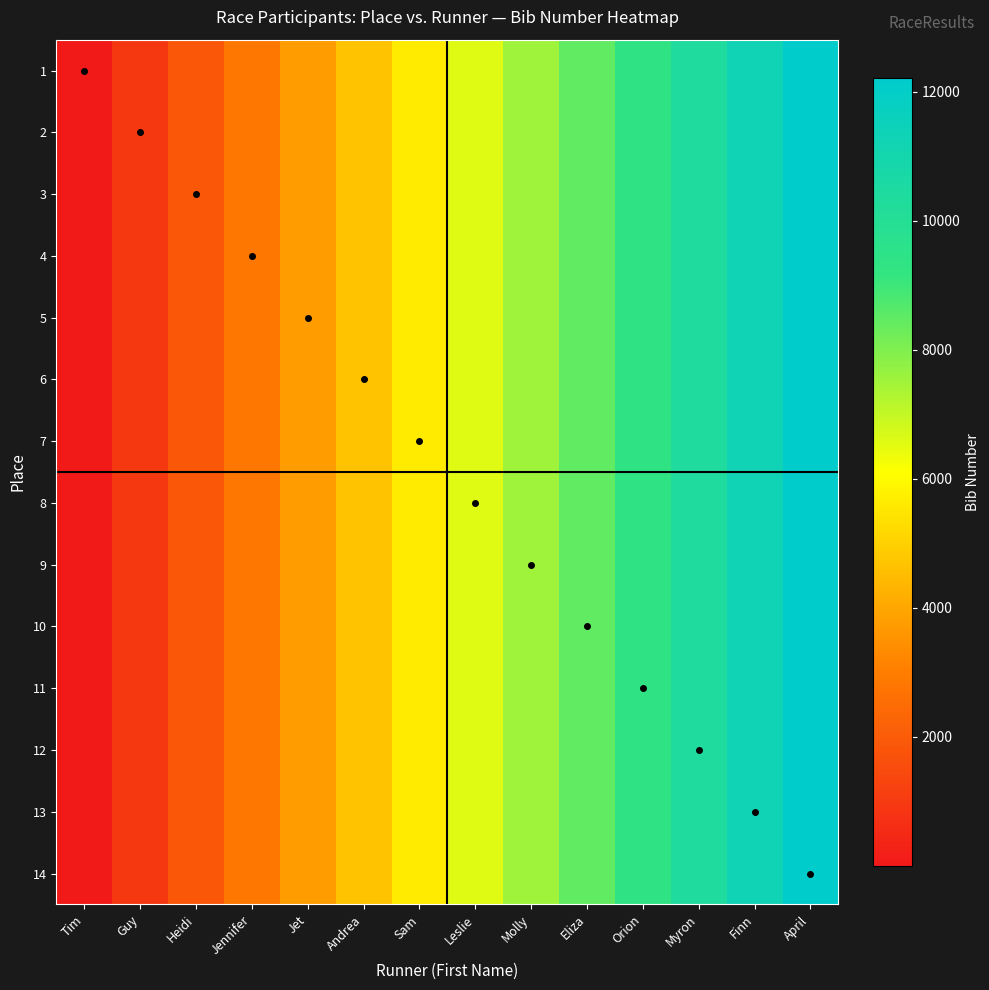

Which has a higher value, Jet or Guy?

Jet